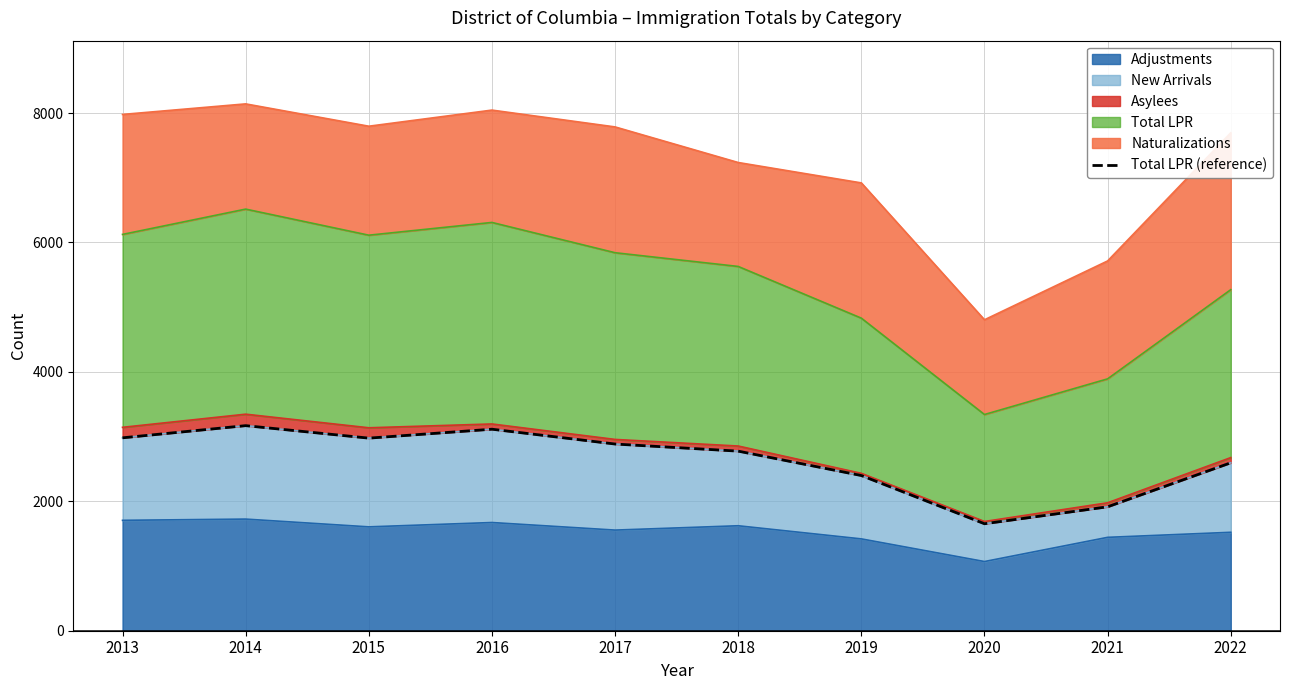

What is the ratio of the value at 2013 to the value at 2017?

1.0